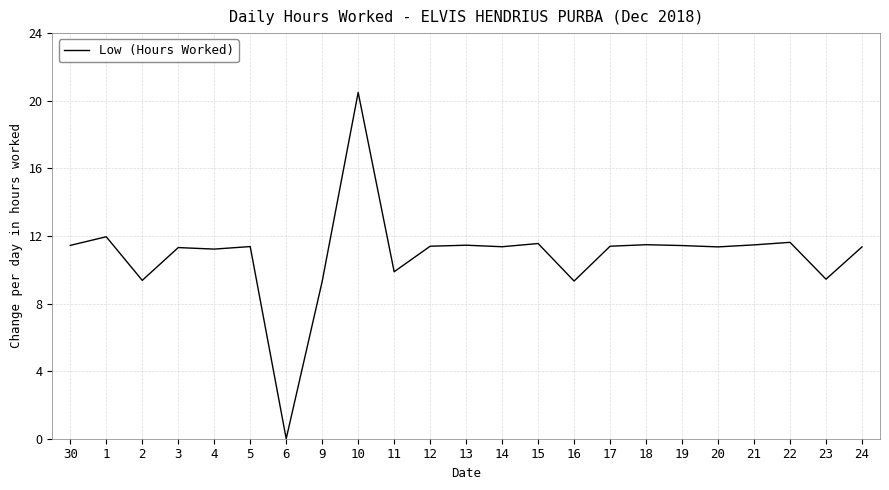

What is the difference between the maximum and minimum values?

20.5